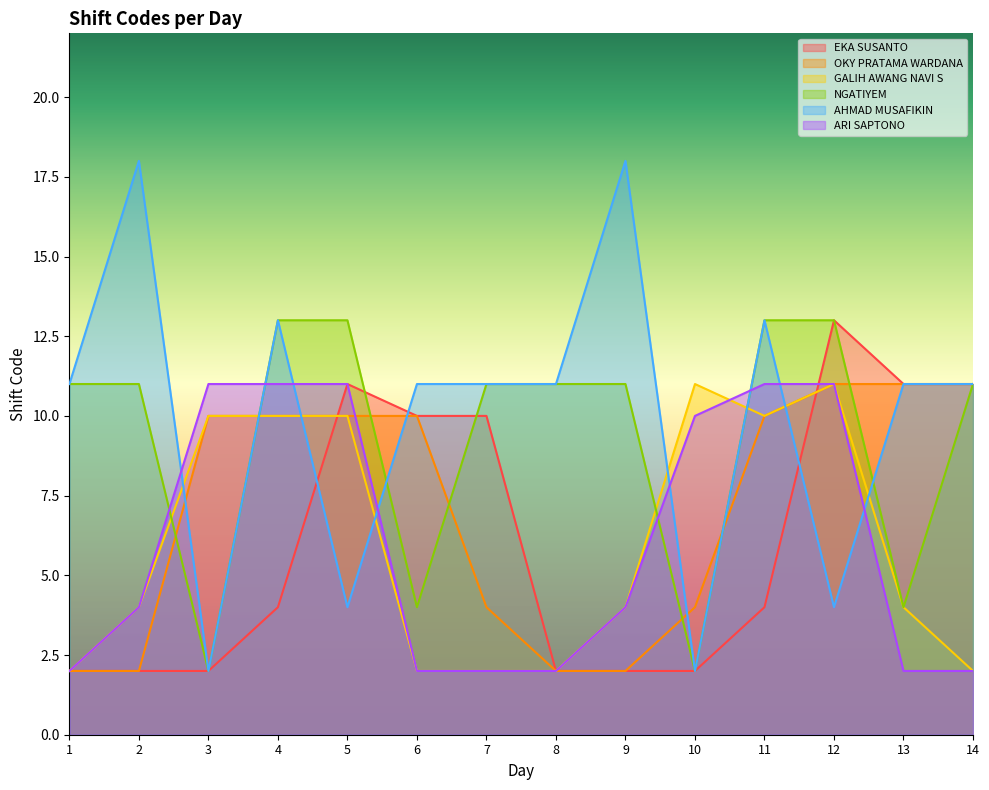

At how many categories does at least one series exceed 15?

2